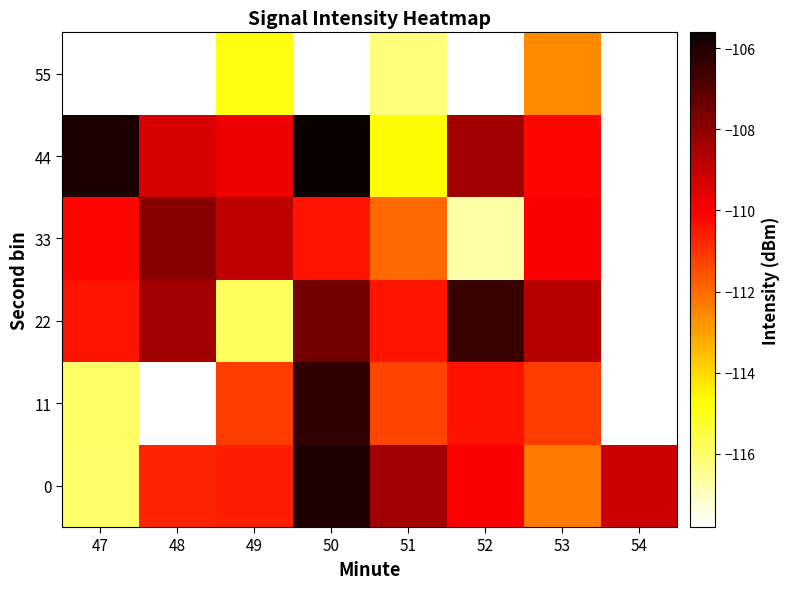

Count the number of data series in this chart.

6